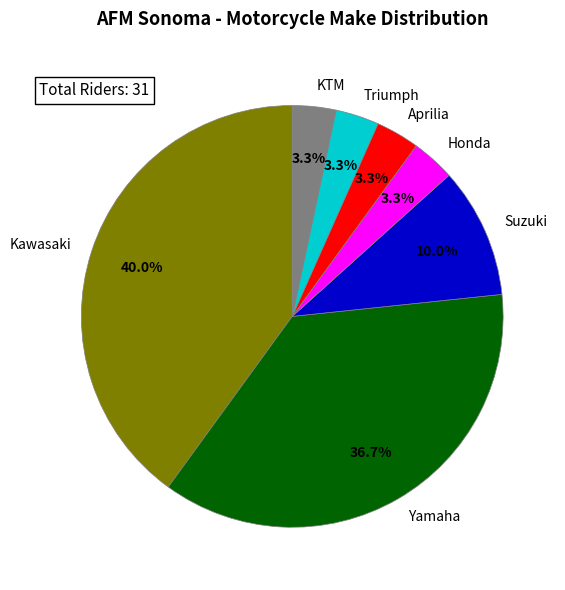

Which has a higher value, Honda or Yamaha?

Yamaha